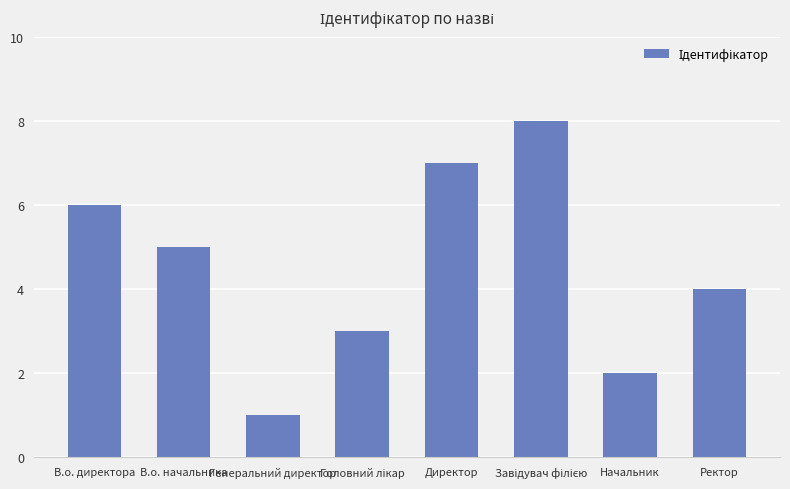

Which label corresponds to the smallest value in the chart?

Генеральний директор